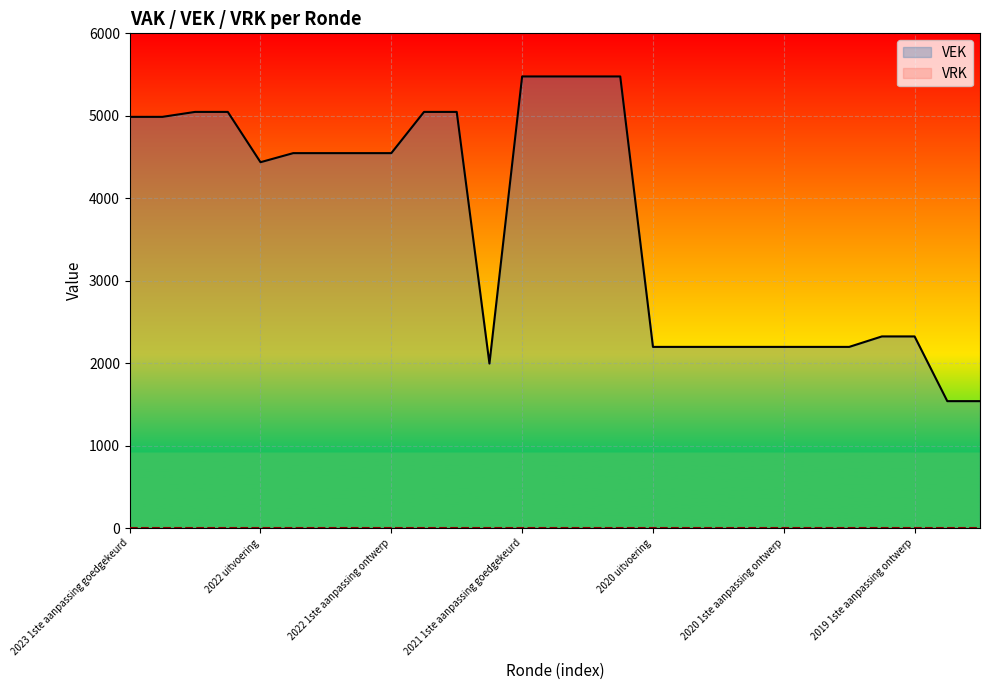

How many data points are less than 4547?

13